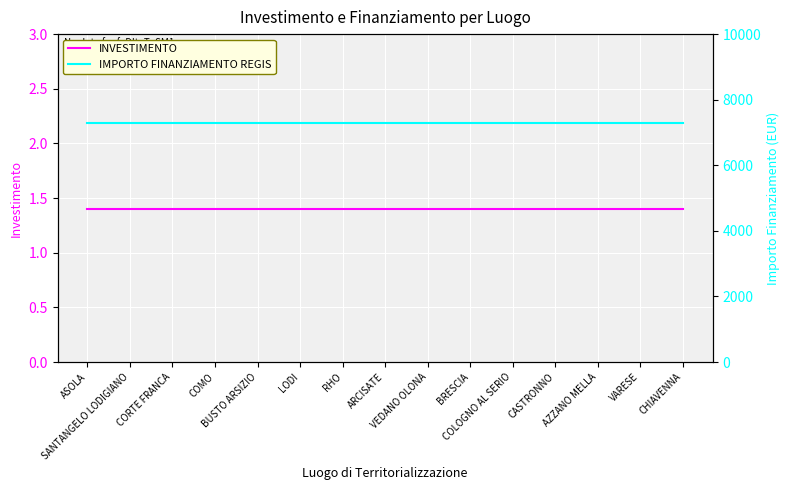

How many categories are shown in the chart?

15